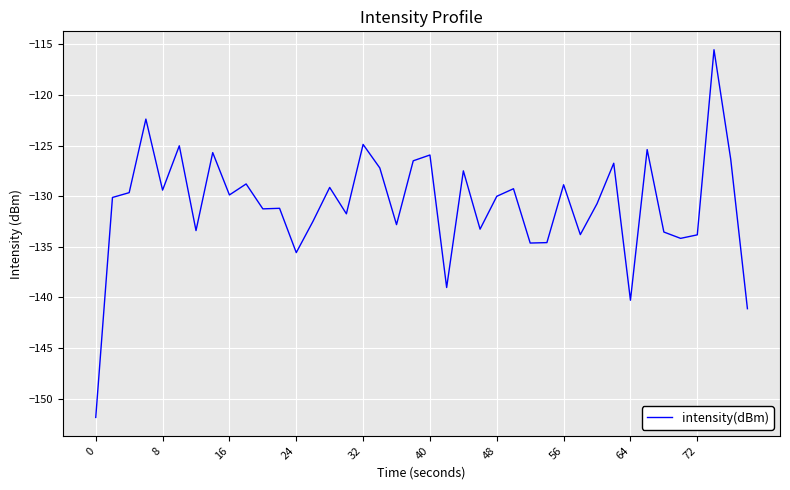

What is the difference between the maximum and minimum values?

36.3